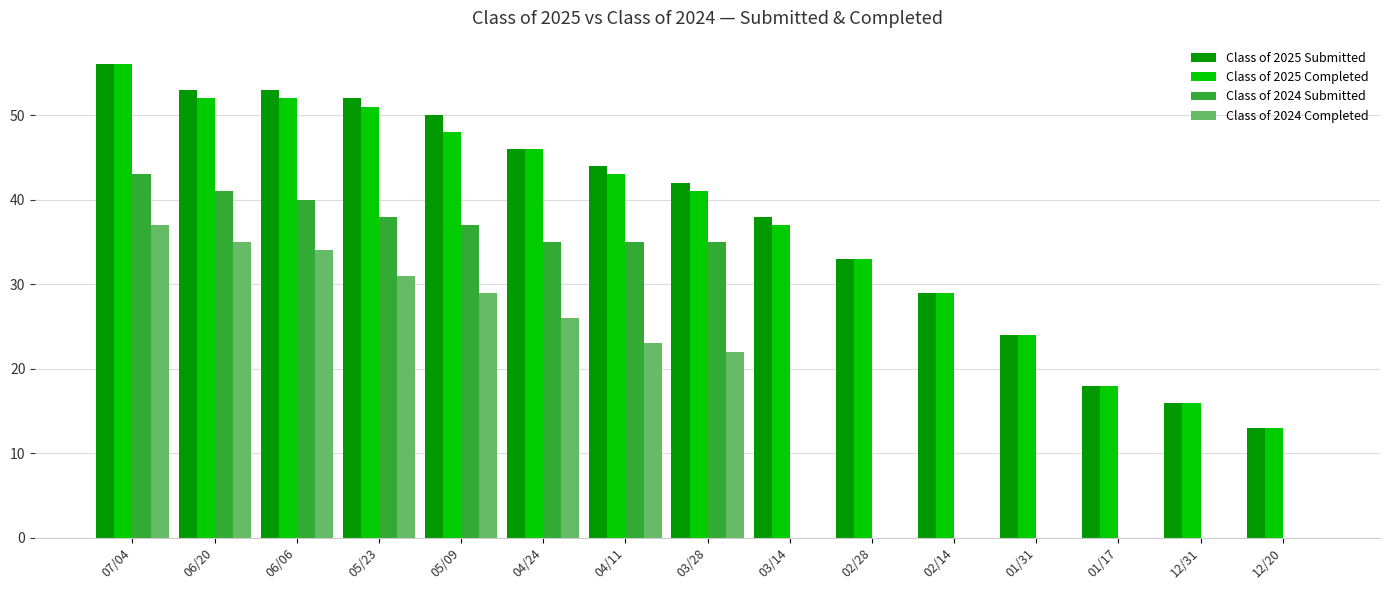

How many groups of bars are there?

15